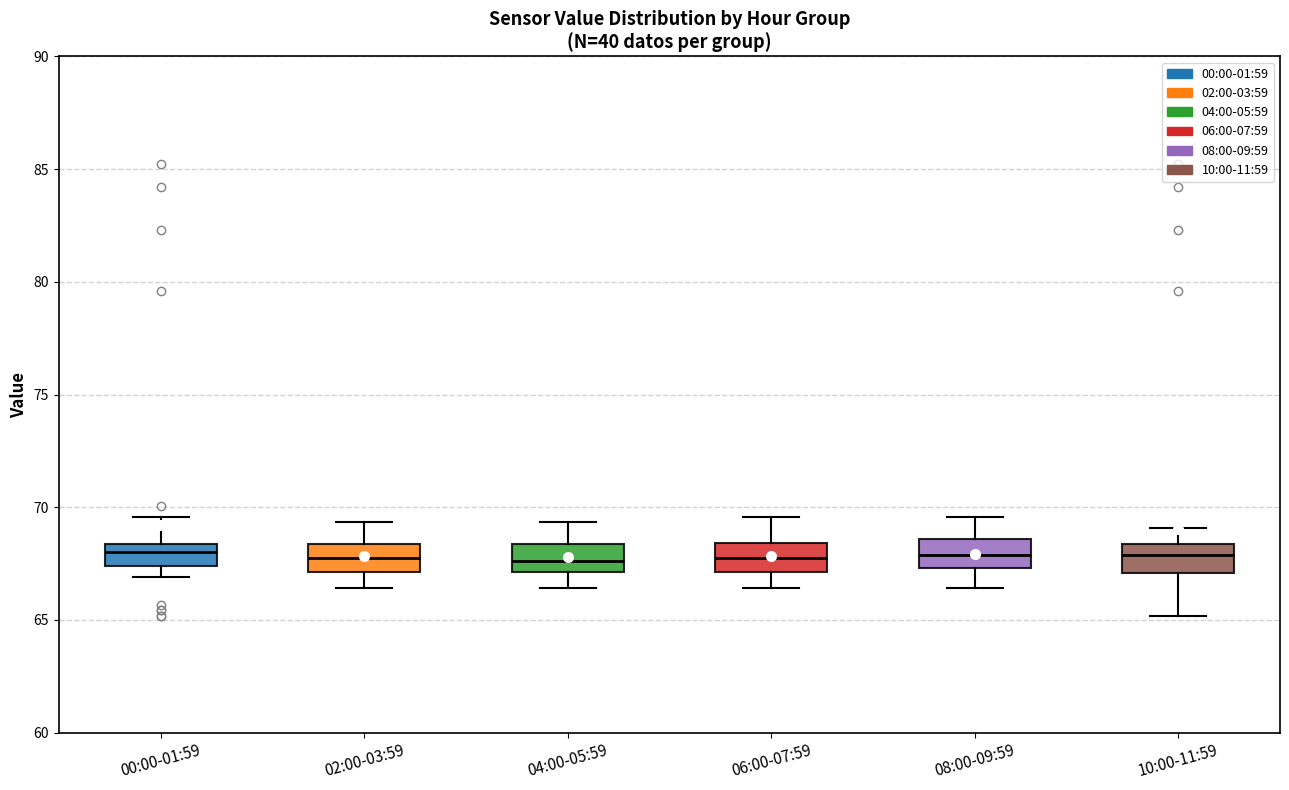

Reading left to right, transcribe this box plot: for each box, give where its median line is, the range the box spans, and where its two whiskers end, as read against the y-axis. The values are not printed on the chart, so give them approximately, as read against the axis.

00:00-01:59: median 68.0, box 67.5 to 68.5, whiskers 67.0 to 69.5
02:00-03:59: median 68.0, box 67.0 to 68.5, whiskers 66.5 to 69.5
04:00-05:59: median 67.5, box 67.0 to 68.5, whiskers 66.5 to 69.5
06:00-07:59: median 68.0, box 67.0 to 68.5, whiskers 66.5 to 69.5
08:00-09:59: median 68.0, box 67.5 to 68.5, whiskers 66.5 to 69.5
10:00-11:59: median 68.0, box 67.0 to 68.5, whiskers 65.0 to 69.0